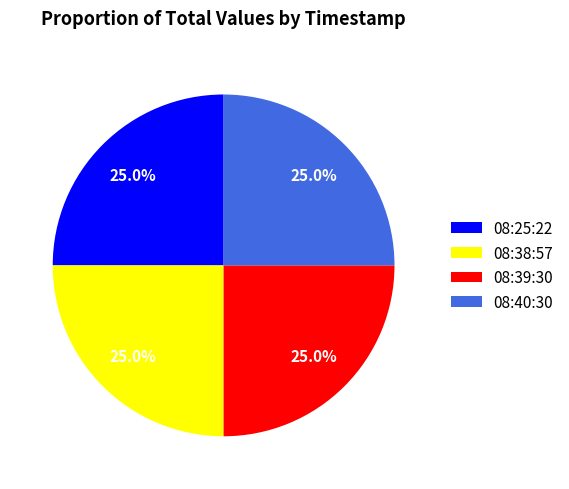

Approximately how many times larger is the value at 08:39:30 compared to 08:25:22?

1.0